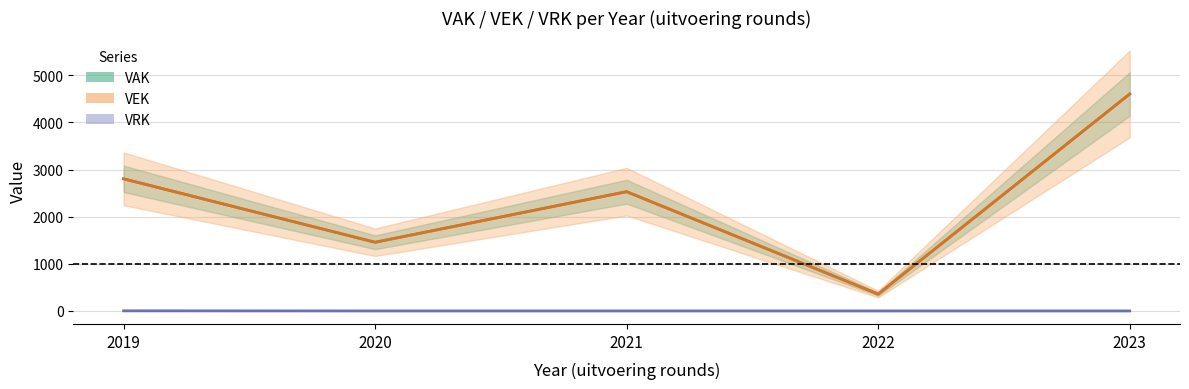

True or false: VAK and VRK cross at least once.

False